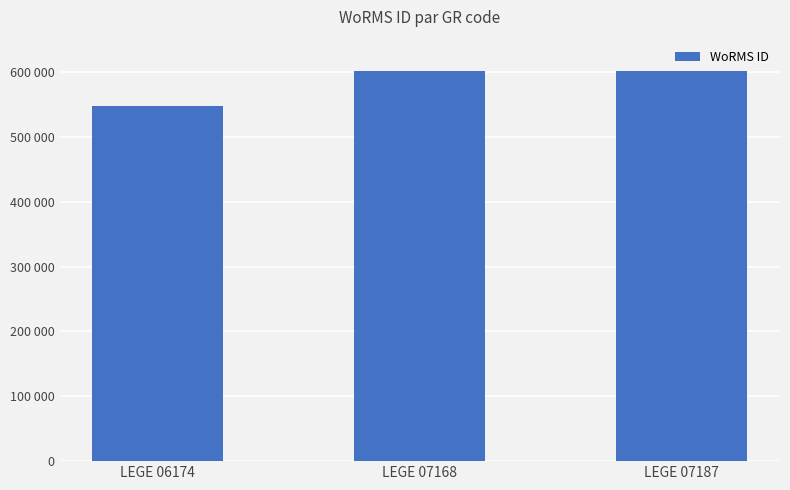

Are the bars horizontal?

No